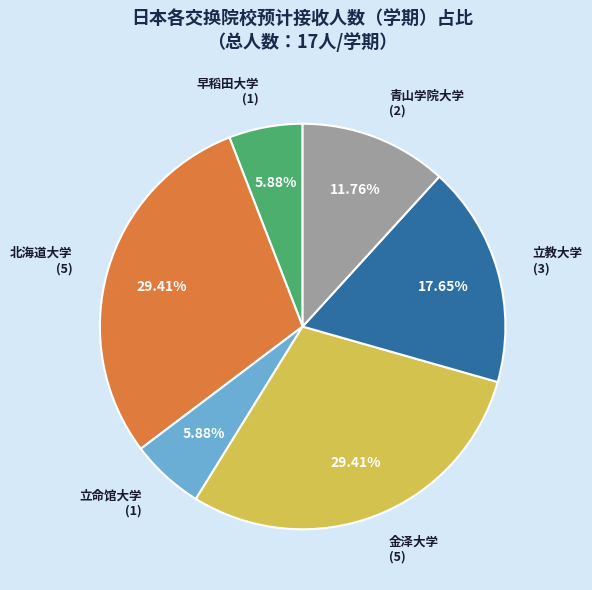

To the nearest percent, what is the difference between the largest and smallest slice percentages?

24%